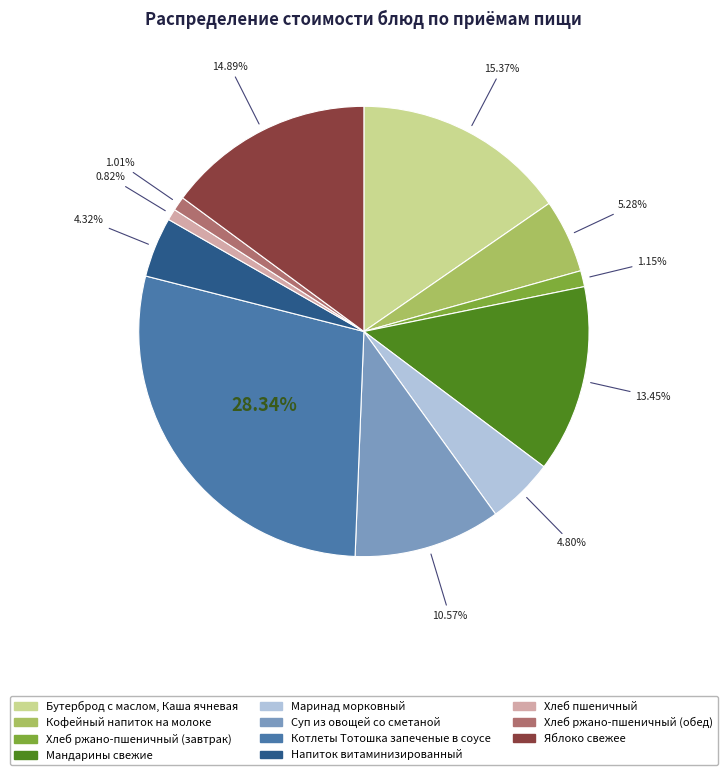

How many segments does this pie chart have?

11